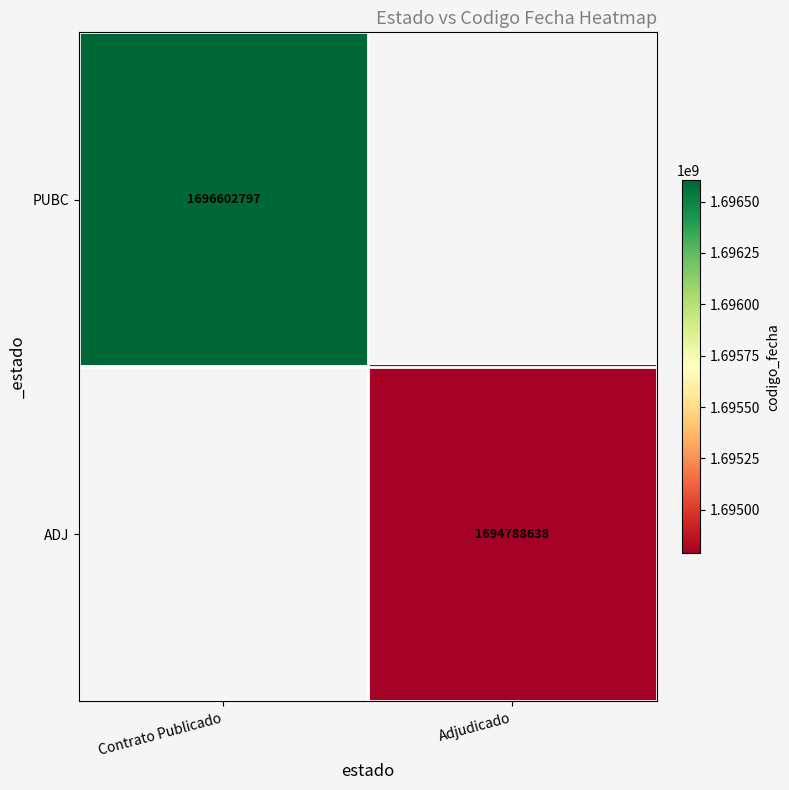

The value of ADJ at Adjudicado is 1066055637. True or false?

False